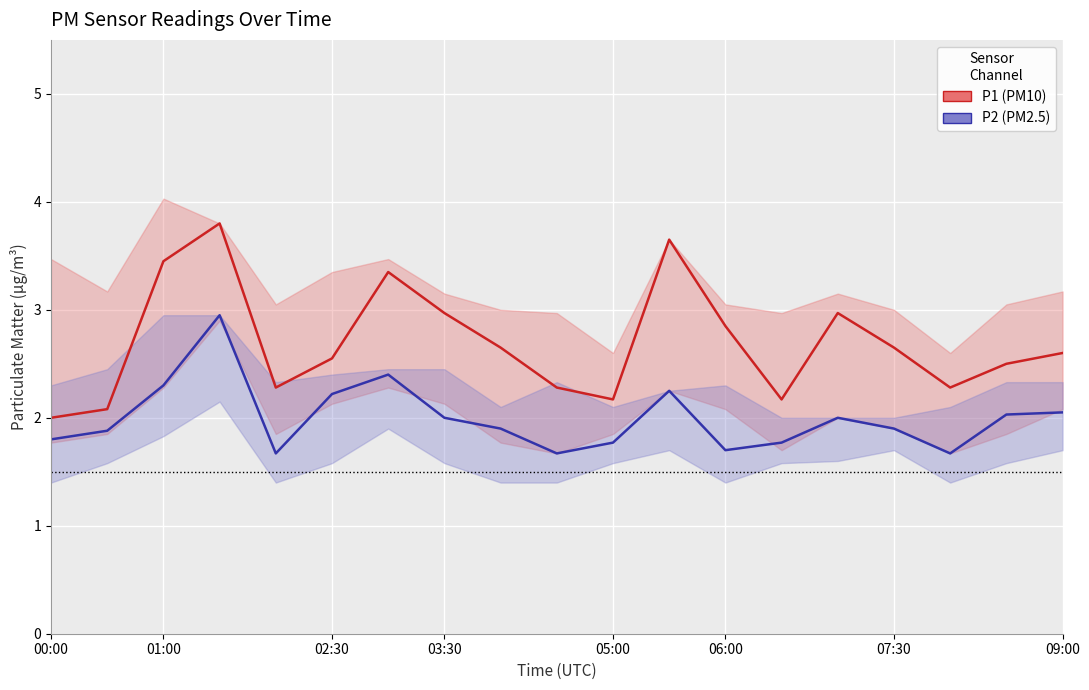

Between 00:00 and 03:30, which series saw the biggest shift?

P1